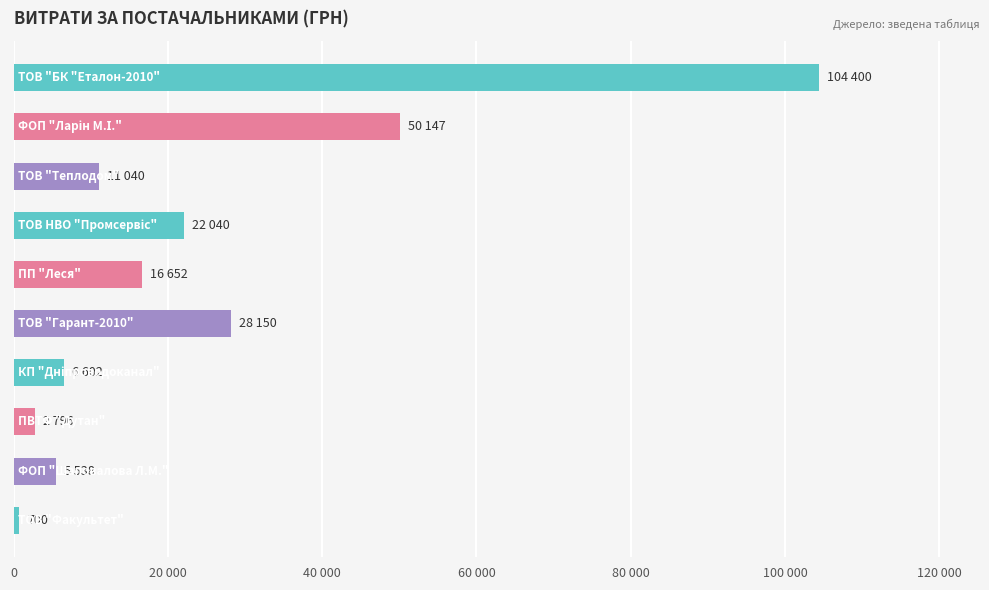

Are the bars horizontal?

Yes